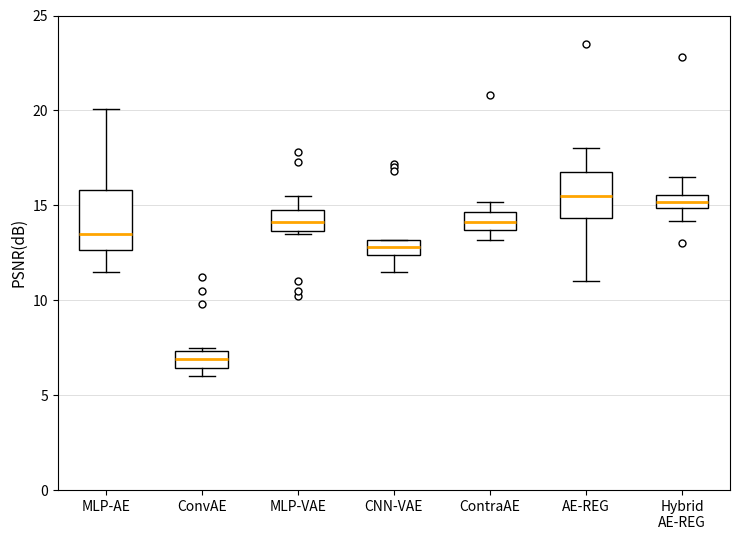

Which box has the lowest median line?

ConvAE